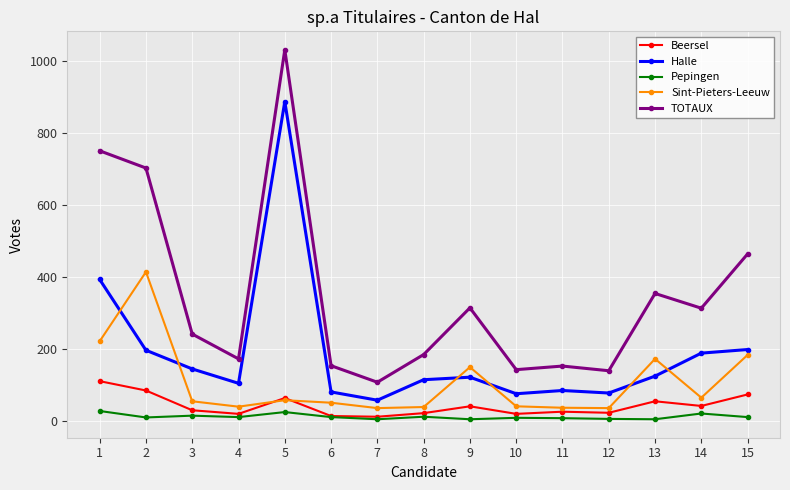

True or false: Beersel has a value of 63 at 5.

True